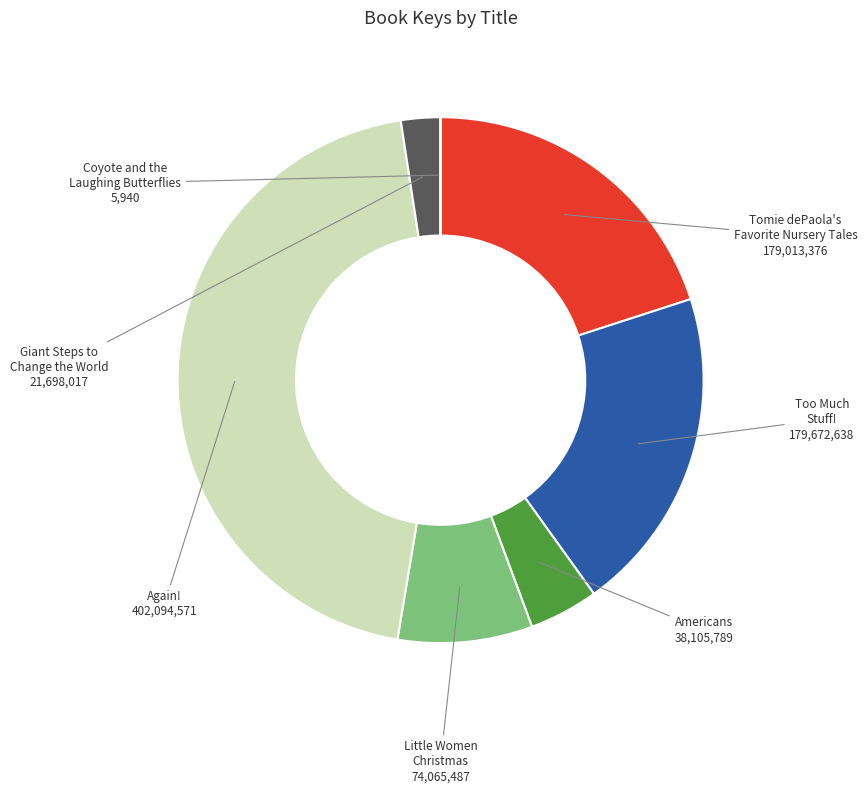

Is there any slice that represents more than half of the pie?

No